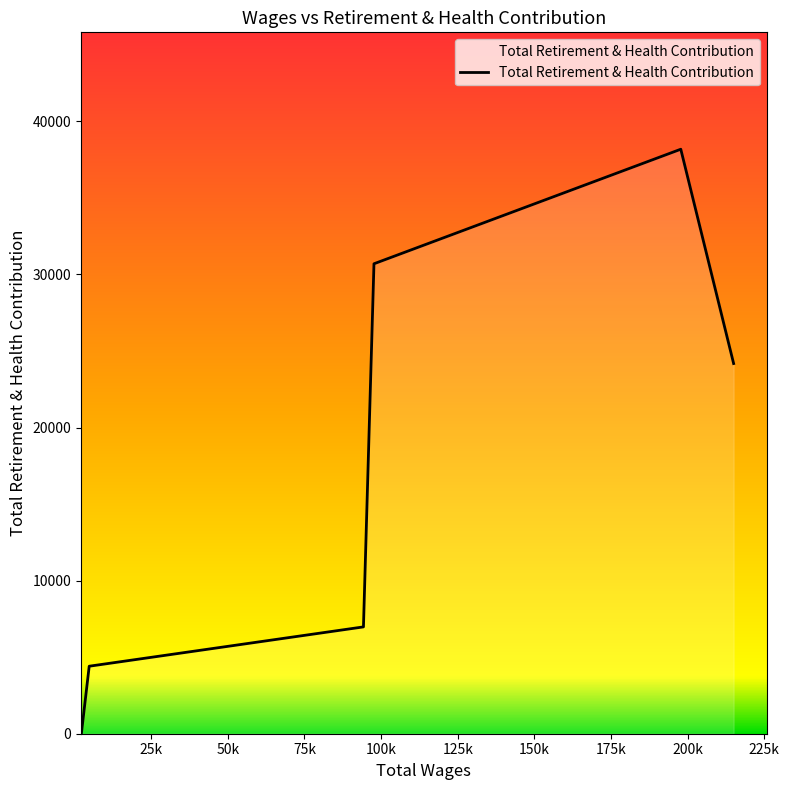

What is the greatest value displayed?

38175